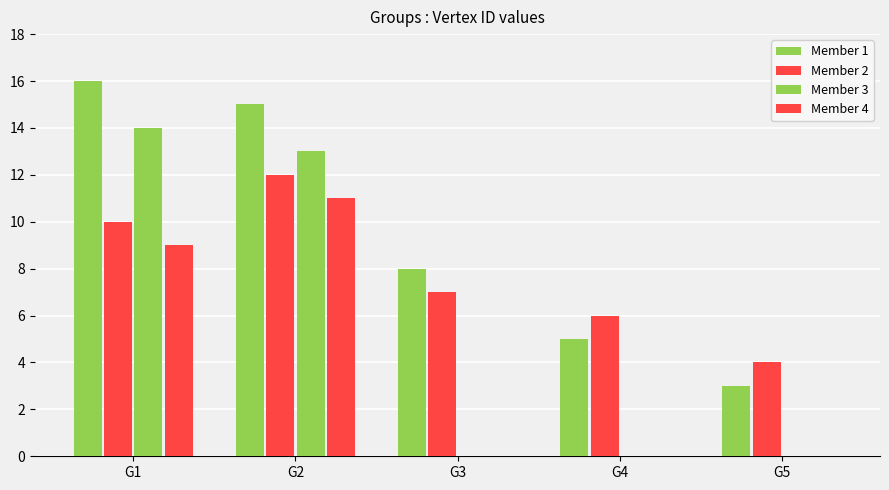

What is the value of the Member 2 bar at the 3rd from the left?

7